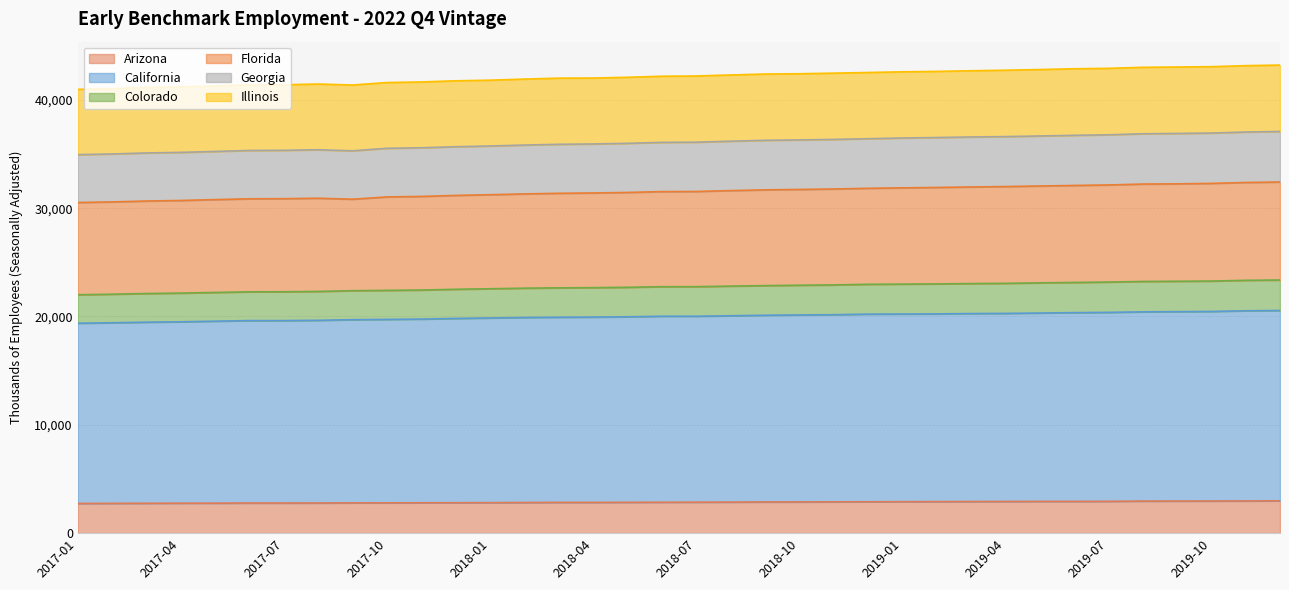

The value of Florida at 2018-02 is 7359.9. True or false?

False